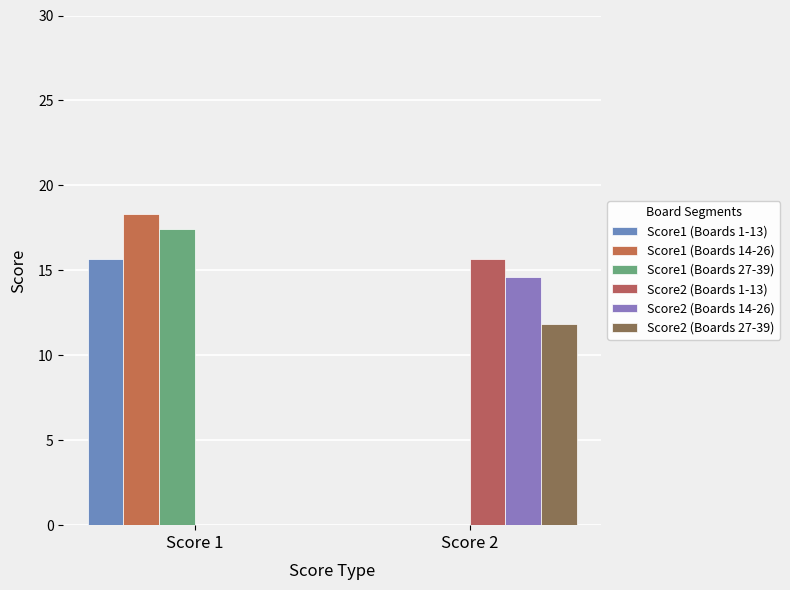

Which series has the largest range (max minus min)?

Score1 (Boards 14-26)